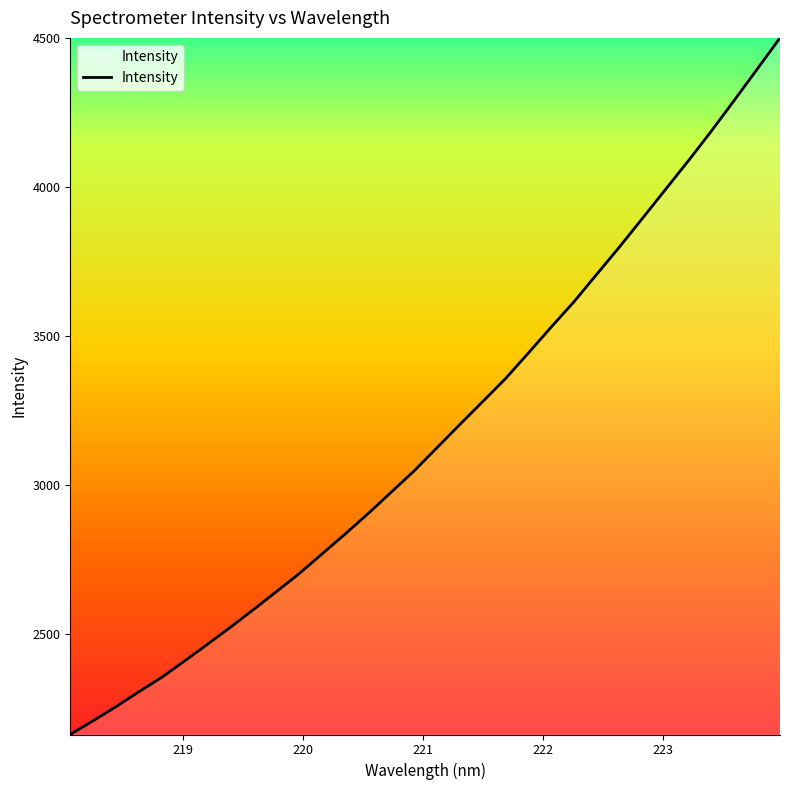

What is the difference between the maximum and minimum values?

2337.9